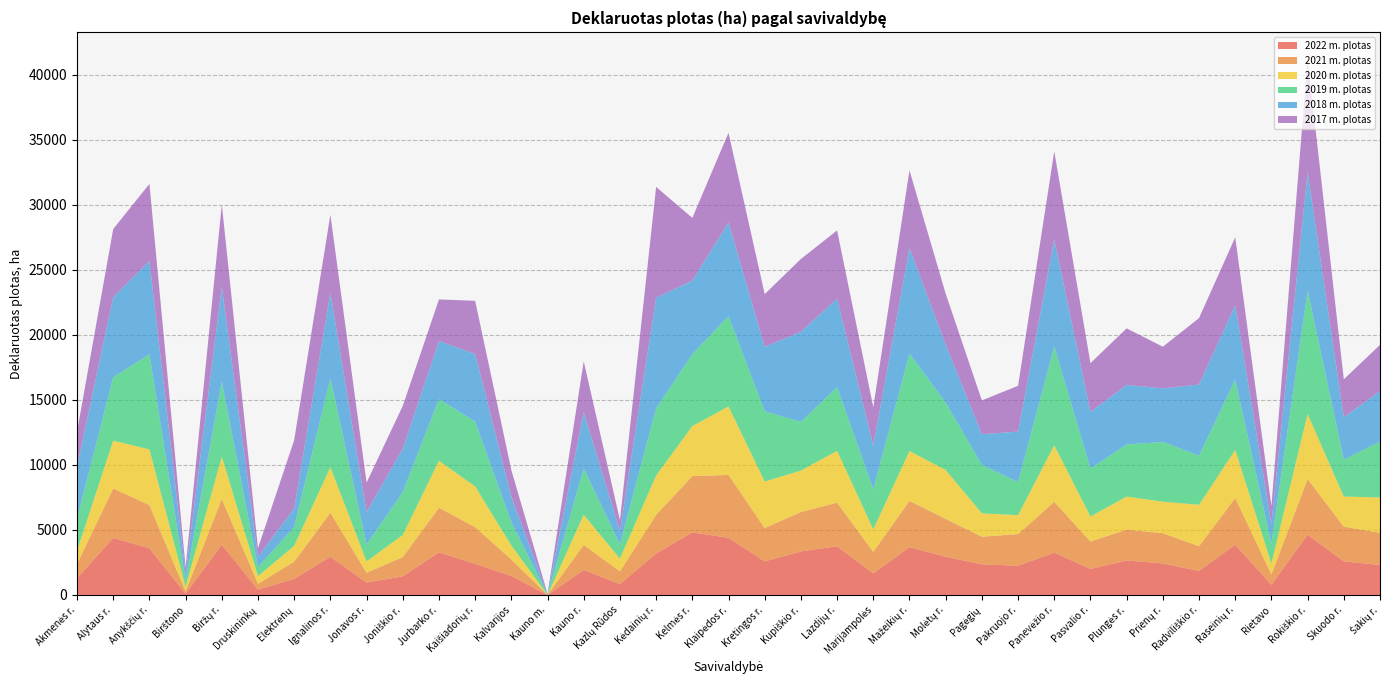

Reading left to right, list all the values displayed in this chart.

2022 m. plotas: 1285.0	4380.9	3588.8	105.3	3864.6	409.8	1239.8	2942.0	949.3	1433.5	3276.9	2392.9	1455.4	1.8	1918.5	843.2	3187.4	4809.6	4393.8	2582.1	3346.0	3746.9	1657.4	3679.8	2936.7	2354.2	2248.6	3254.7	1998.9	2649.6	2422.2	1848.2	3871.0	786.8	4634.6	2580.5	2310.9
2021 m. plotas: 1091.6	3813.7	3316.4	170.1	3513.8	448.0	1321.1	3376.1	758.1	1477.0	3428.5	2818.8	1273.4	3.0	1932.0	962.6	2969.9	4326.5	4833.5	2560.8	3032.1	3345.7	1655.6	3550.6	2910.3	2122.8	2430.4	3904.1	2105.8	2369.7	2326.3	1900.3	3580.9	784.9	4277.4	2672.3	2466.3
2020 m. plotas: 1019.1	3669.9	4282.7	348.0	3259.3	588.9	1214.4	3503.1	875.8	1700.2	3611.6	3130.2	1076.9	2.1	2315.6	985.1	3030.7	3846.0	5265.8	3575.1	3182.5	3985.2	1732.3	3834.0	3758.6	1798.0	1453.0	4345.7	1925.1	2543.7	2420.2	3184.0	3696.3	844.1	5002.2	2311.1	2714.6
2019 m. plotas: 2464.3	4870.5	7304.2	453.7	5751.4	699.1	1441.3	6827.6	1299.1	3293.9	4733.0	4980.6	1776.2	30.2	3547.3	1107.0	5140.1	5520.9	6944.2	5399.8	3743.9	4892.1	3077.0	7476.1	5178.2	3722.7	2544.7	7596.0	3691.5	3999.9	4595.3	3777.0	5388.3	1527.3	9486.8	2829.1	4288.7
2018 m. plotas: 4002.8	6154.0	7185.8	545.0	7285.9	790.4	1432.7	6562.5	2486.9	3348.9	4462.0	5206.9	1957.2	32.0	4335.2	1004.6	8516.4	5656.9	7196.6	4956.2	6926.1	6805.2	3352.5	8125.0	4442.5	2358.1	3880.2	8227.0	4359.3	4584.4	4114.4	5467.7	5731.9	1509.0	9102.8	3277.0	3880.8
2017 m. plotas: 2685.2	5240.0	5920.0	496.0	6339.9	663.1	5253.3	6020.5	2268.5	3279.5	3205.2	4082.2	2057.4	22.4	3907.9	849.8	8520.0	4826.6	6889.9	4052.6	5596.9	5246.8	2954.5	5974.9	3936.4	2598.8	3519.4	6769.0	3739.0	4347.1	3203.6	5106.9	5227.1	1381.5	8700.1	2907.4	3563.4